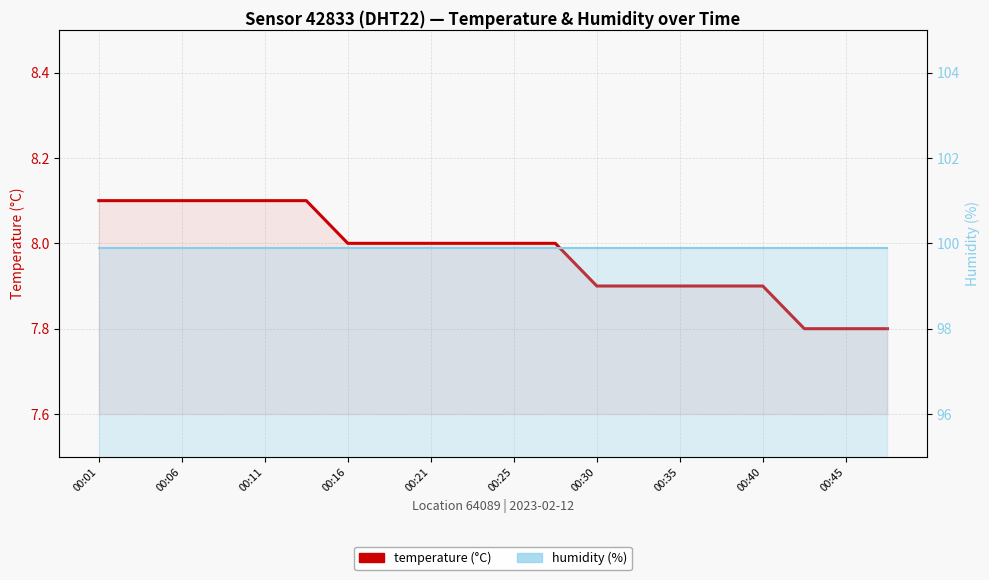

Reading left to right, transcribe all the data shown in this chart.

temperature: 8.1	8.1	8.1	8.1	8.1	8.1	8.0	8.0	8.0	8.0	8.0	8.0	7.9	7.9	7.9	7.9	7.9	7.8	7.8	7.8
humidity: 99.9	99.9	99.9	99.9	99.9	99.9	99.9	99.9	99.9	99.9	99.9	99.9	99.9	99.9	99.9	99.9	99.9	99.9	99.9	99.9